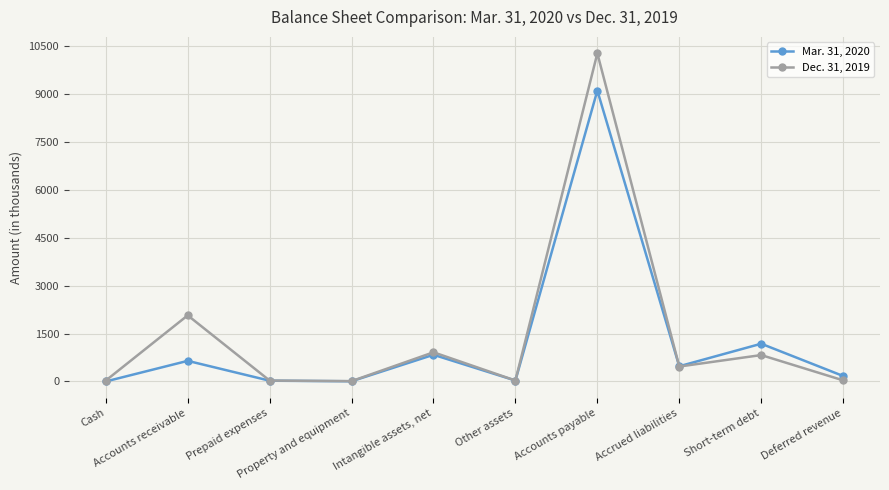

Rank the series by their average value, from lowest to highest.

Mar. 31, 2020, Dec. 31, 2019